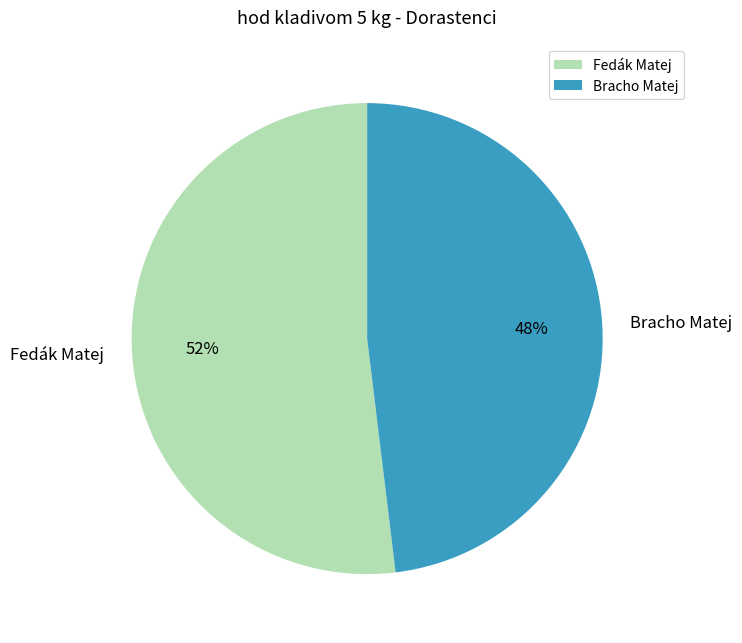

Does Bracho Matej represent more than half of the total?

No